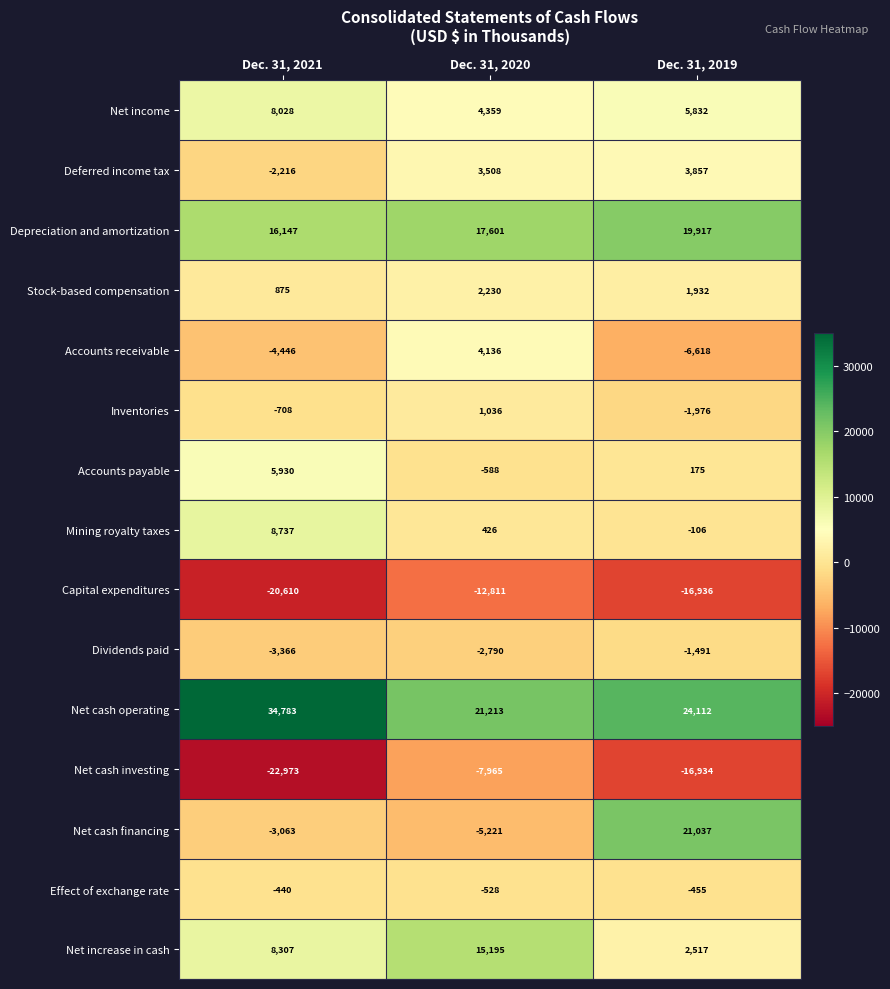

What is the total value across all series at Dec. 31, 2021?

24985